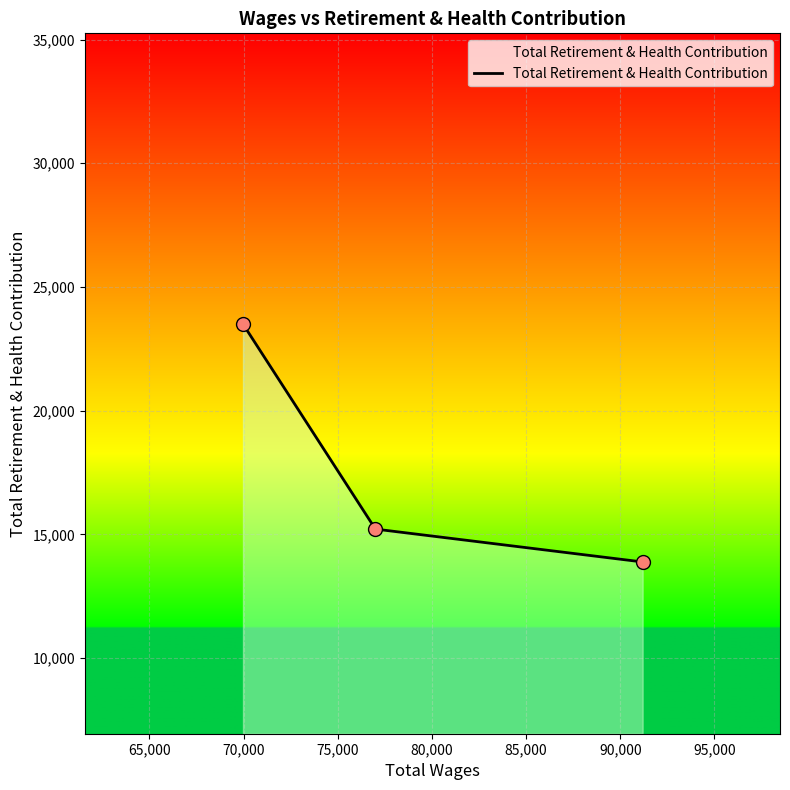

What is the maximum value shown in the chart?

23500